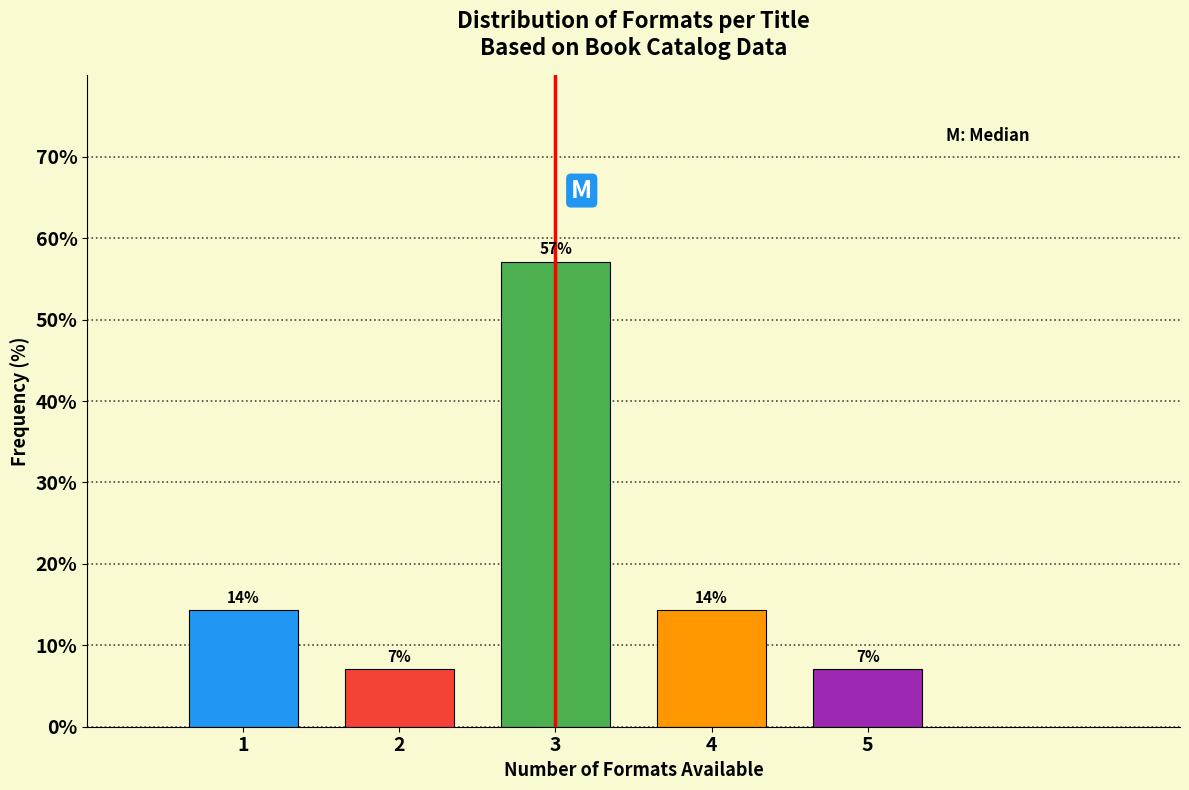

How many bars are there in total?

5